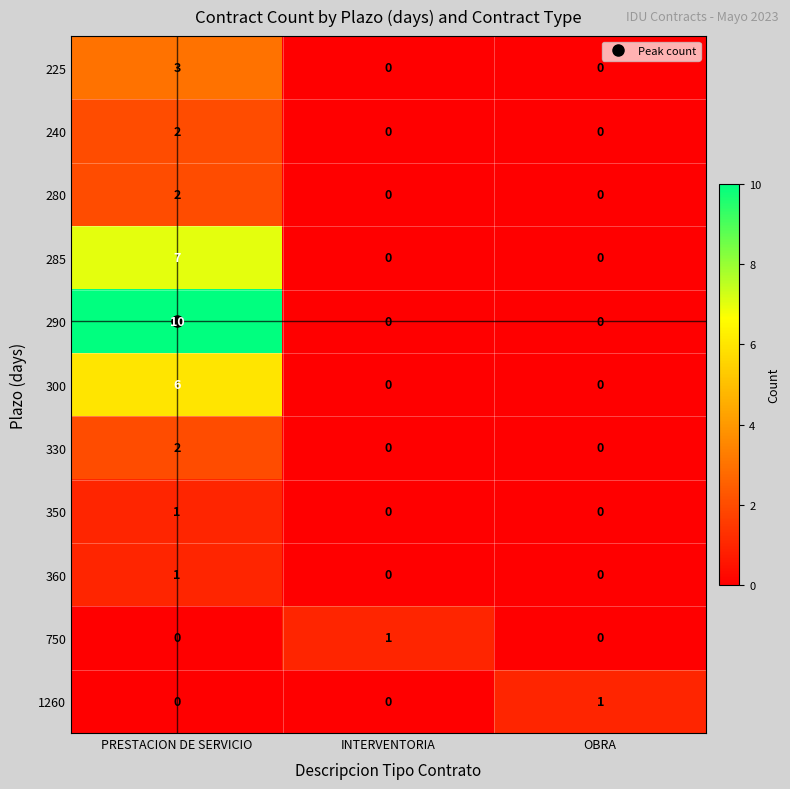

What is the spread (max minus min) of values at INTERVENTORIA?

1